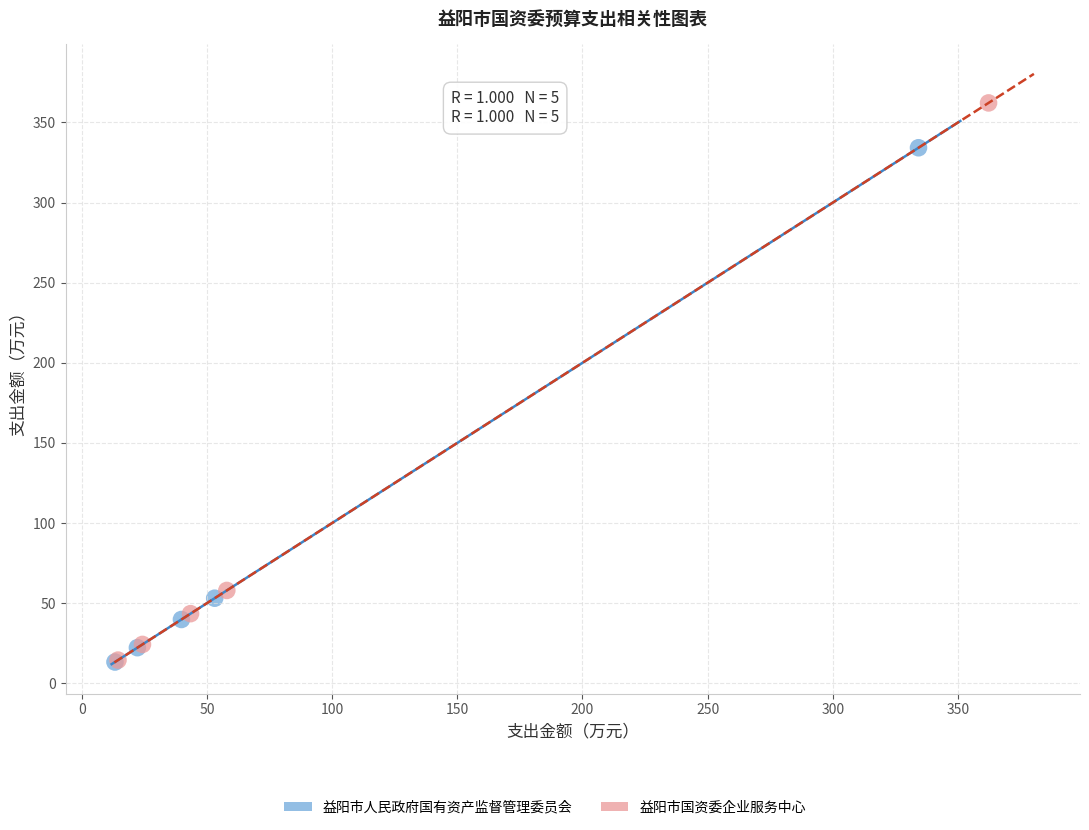

Which series has the largest Y range (max minus min)?

益阳市国资委企业服务中心